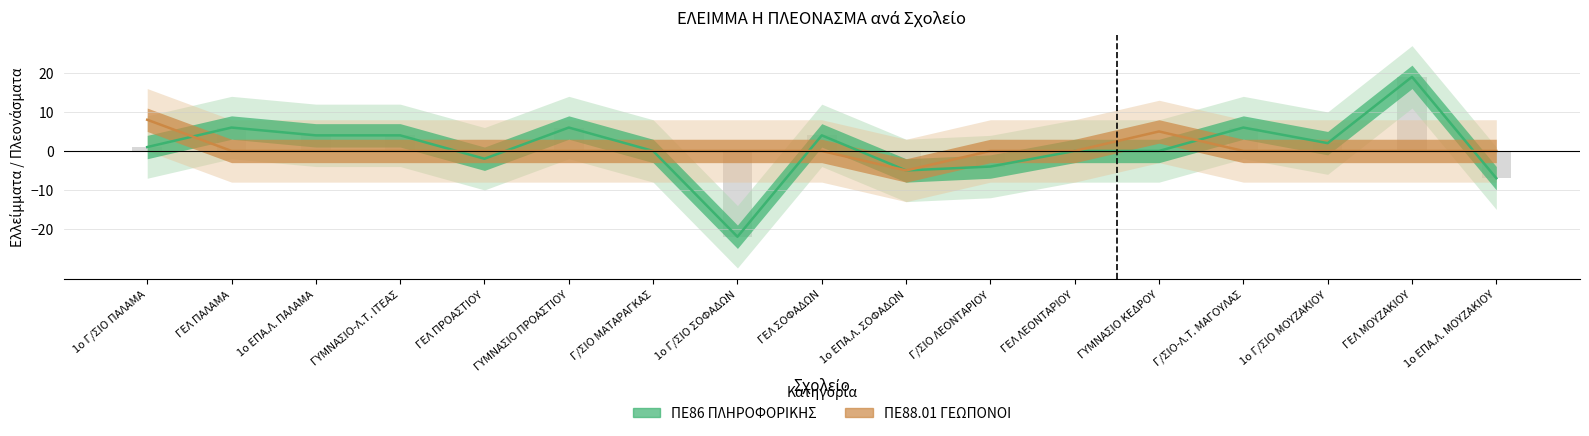

What is the minimum value shown in the chart?

-22